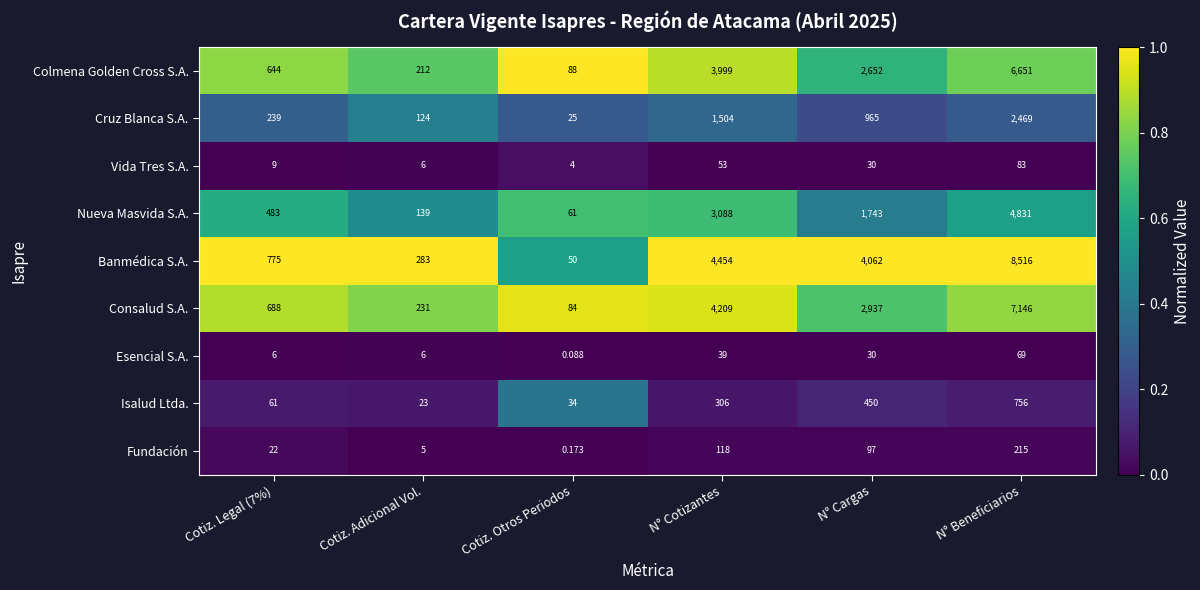

List the series in order of their peak value, highest first.

Banmédica S.A., Consalud S.A., Colmena Golden Cross S.A., Nueva Masvida S.A., Cruz Blanca S.A., Isalud Ltda., Fundación, Vida Tres S.A., Esencial S.A.